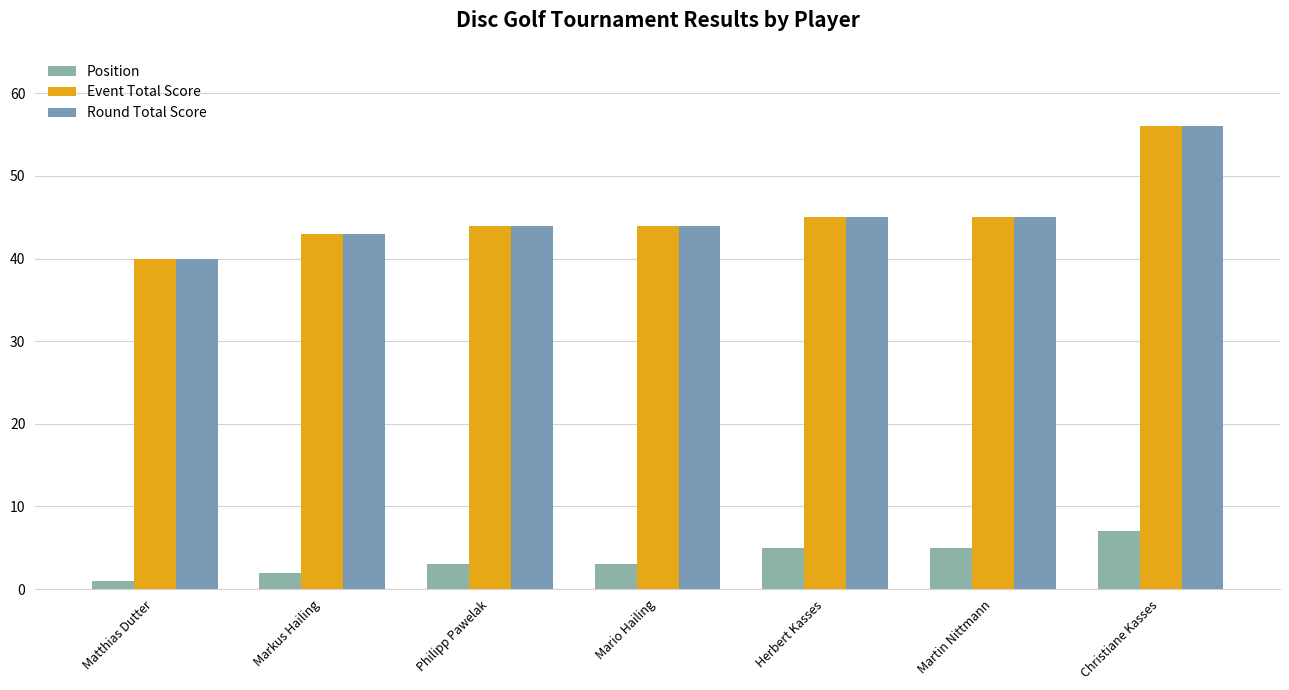

At which label is Event Total Score closest to 48?

Herbert Kasses